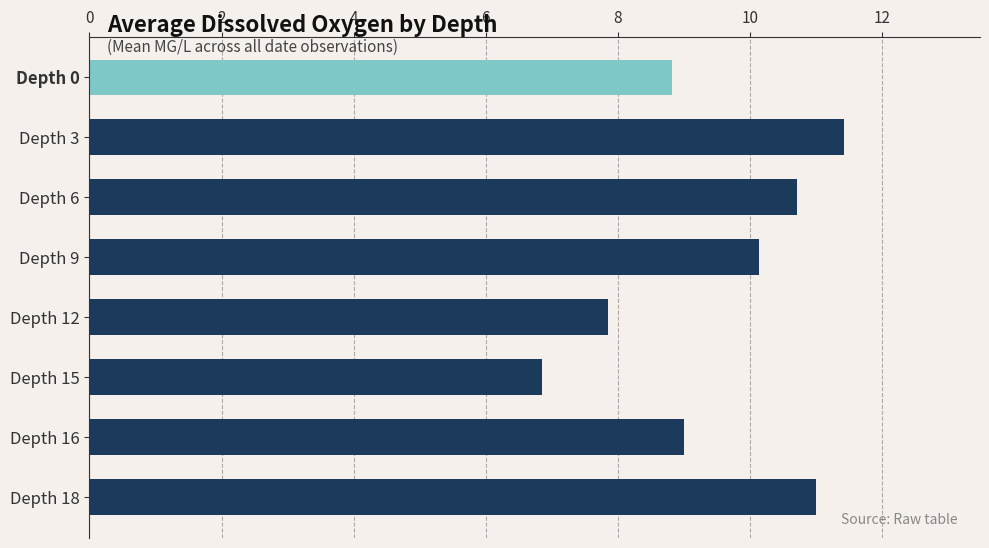

The chart shows a value of 15.3 at Depth 16. True or false?

False